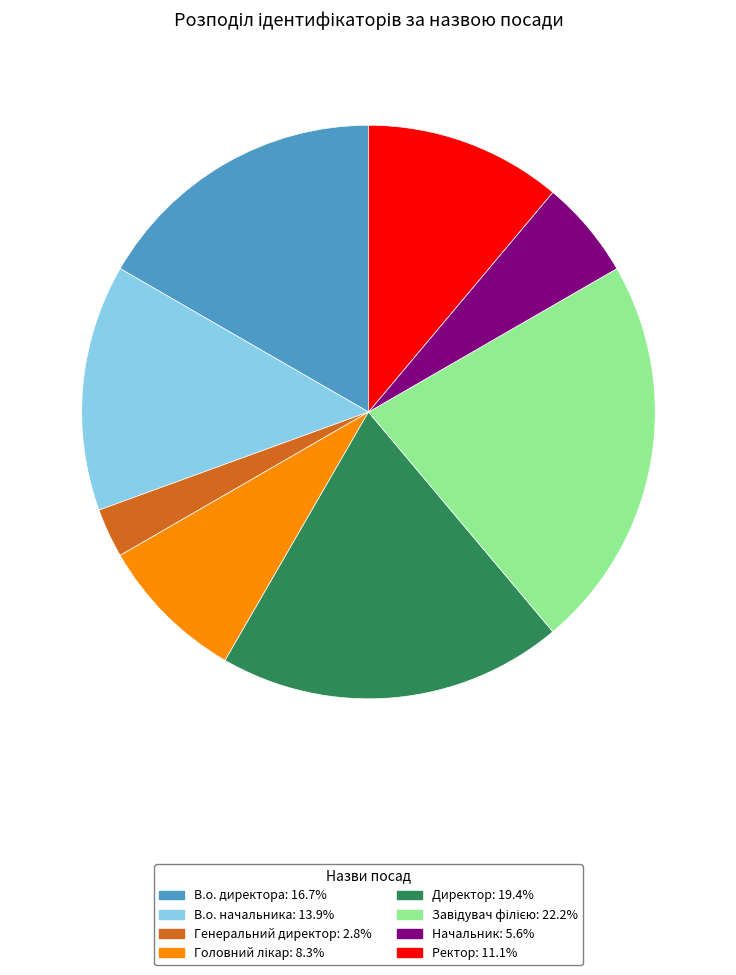

What is the smallest slice in the pie chart?

Генеральний директор